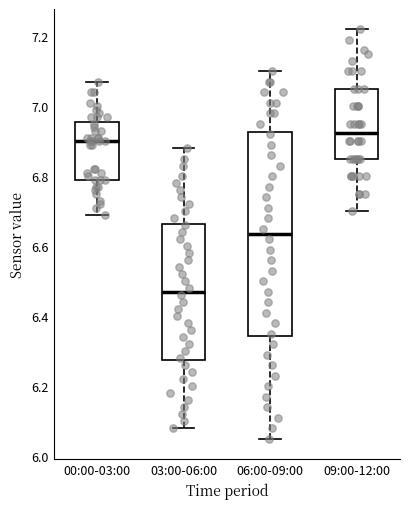

Comparing the boxes themselves (not the whiskers), which one is the tallest?

06:00-09:00